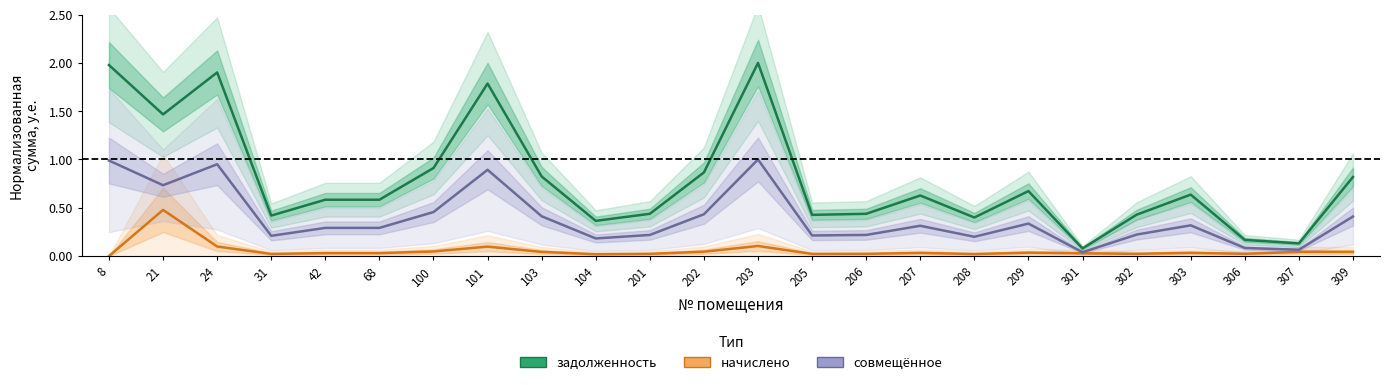

At which category is the sum across all series the highest?

203